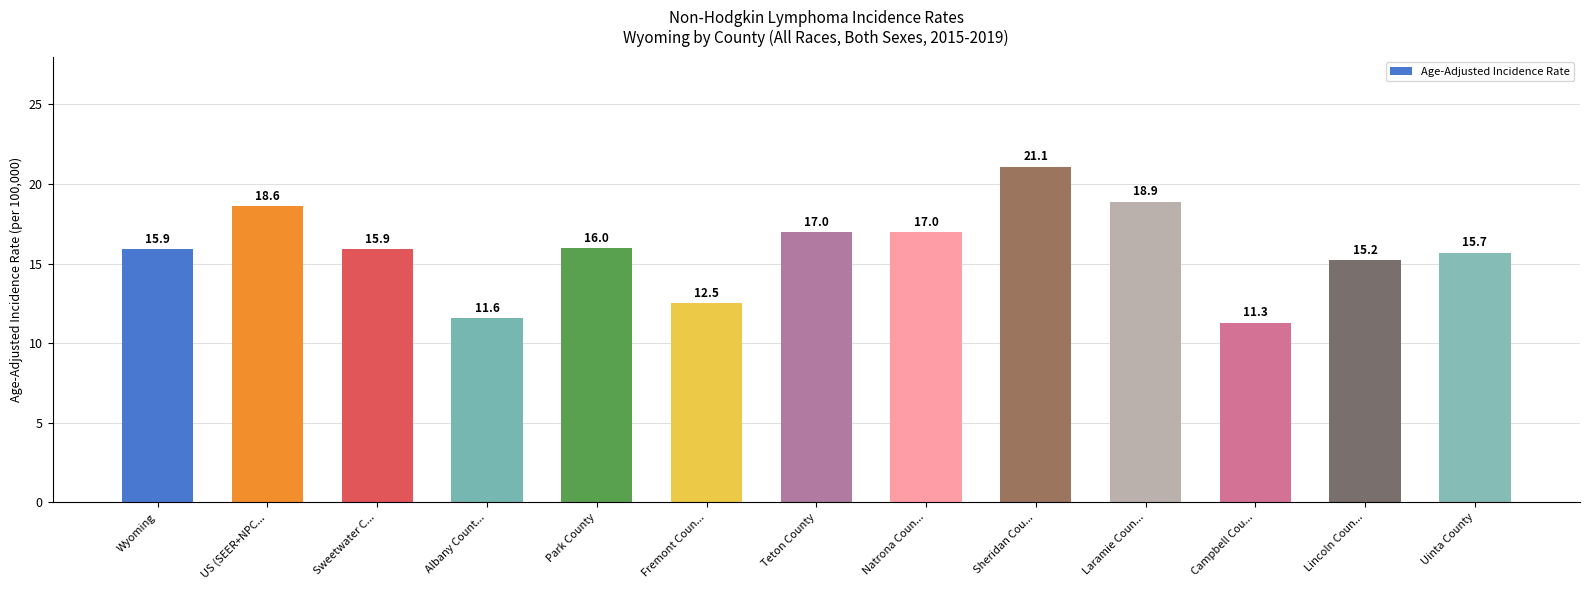

Reading left to right, list all the values displayed in this chart.

15.9	18.6	15.9	11.6	16.0	12.5	17.0	17.0	21.1	18.9	11.3	15.2	15.7